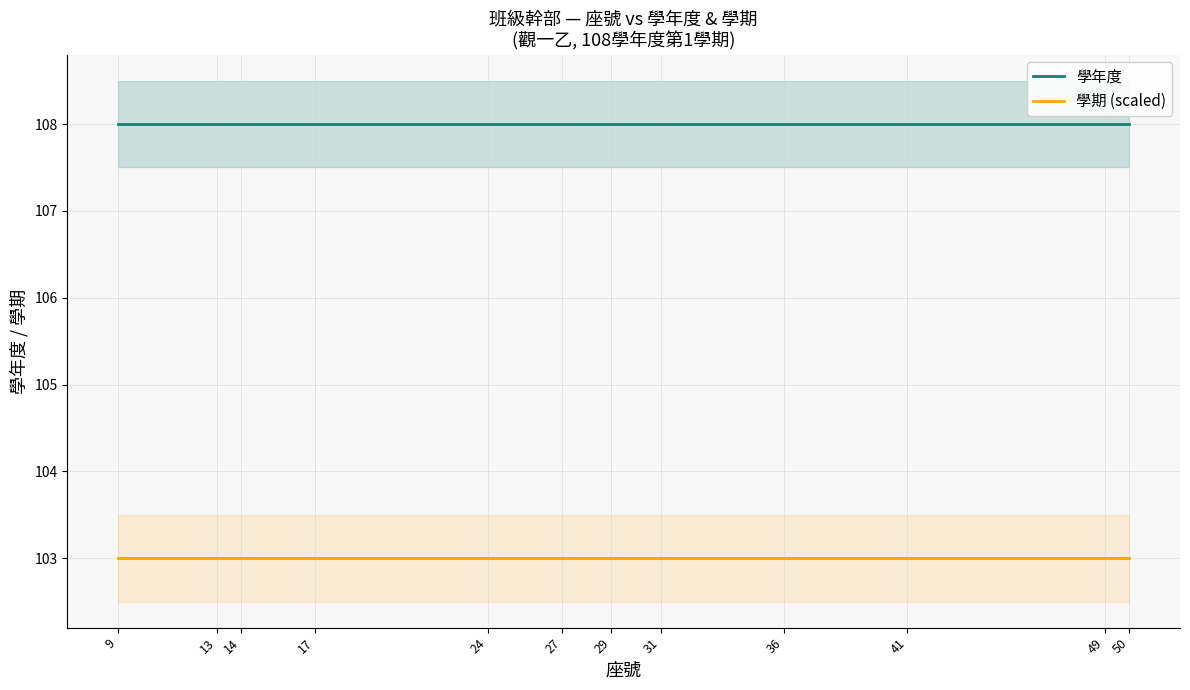

What is the lowest value of the 學年度 series?

108